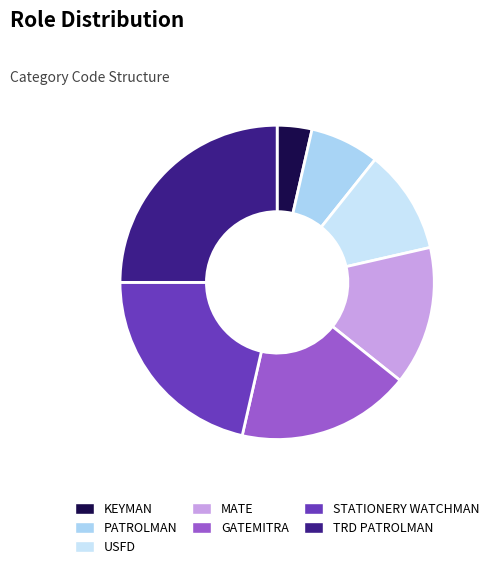

Count the number of slices in the pie.

7